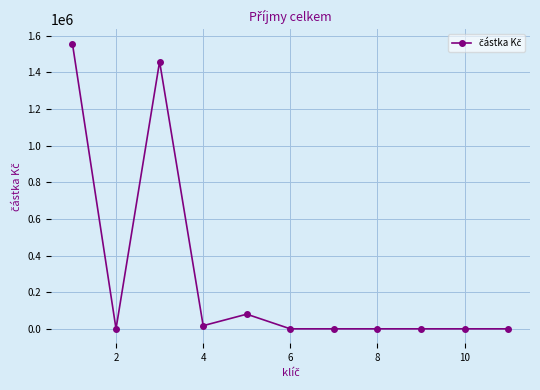

Reading left to right, what are all the values shown in this chart?

1555583	0	1458333	17250	80000	0	0	0	0	0	0